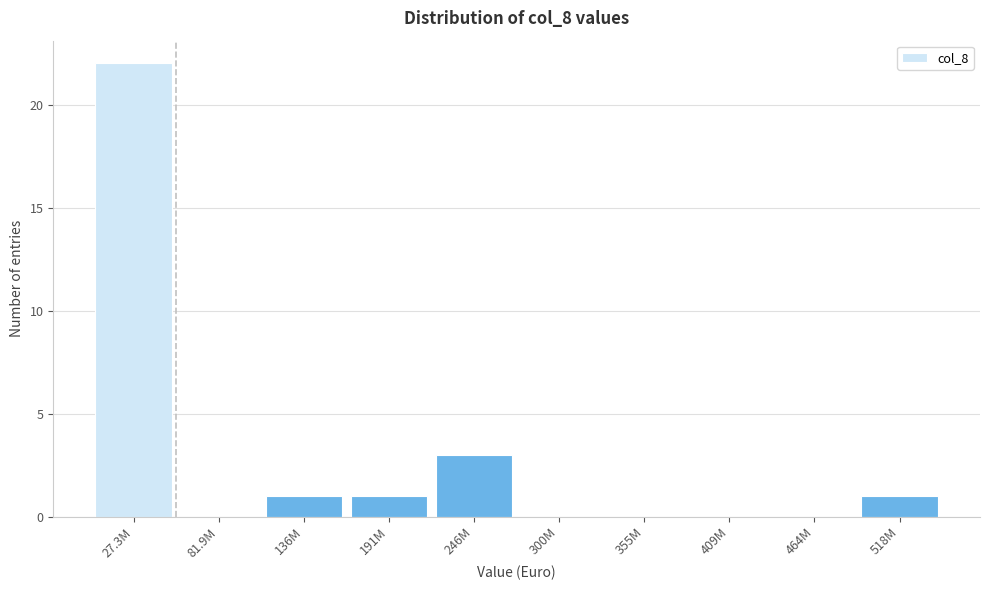

Reading right to left, list all the values displayed in this chart.

518M=1	464M=0	409M=0	355M=0	300M=0	246M=3	191M=1	136M=1	81.9M=0	27.3M=22